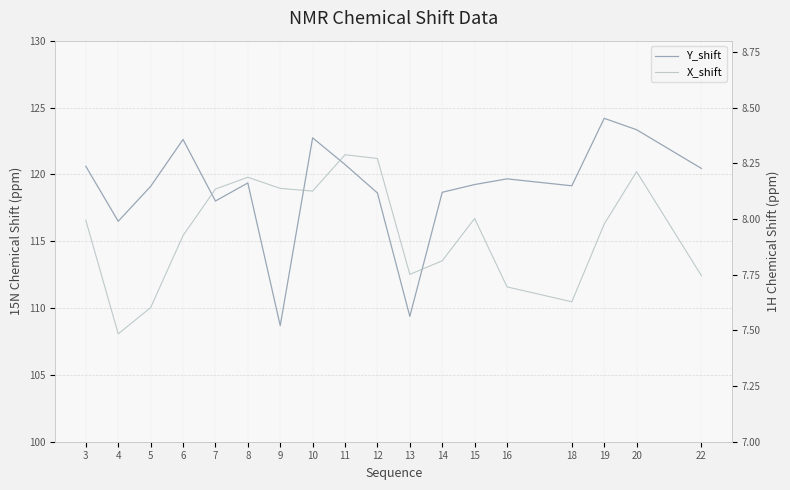

In X_shift, how many points are higher than both neighbors (excluding endpoints)?

4